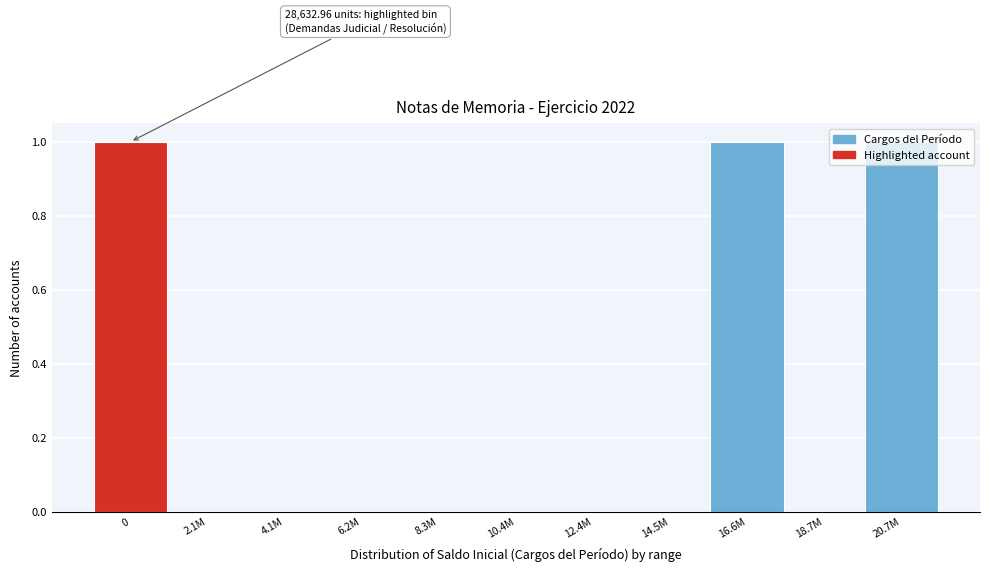

What is the change in value from 4.1M to 16.6M?

+1